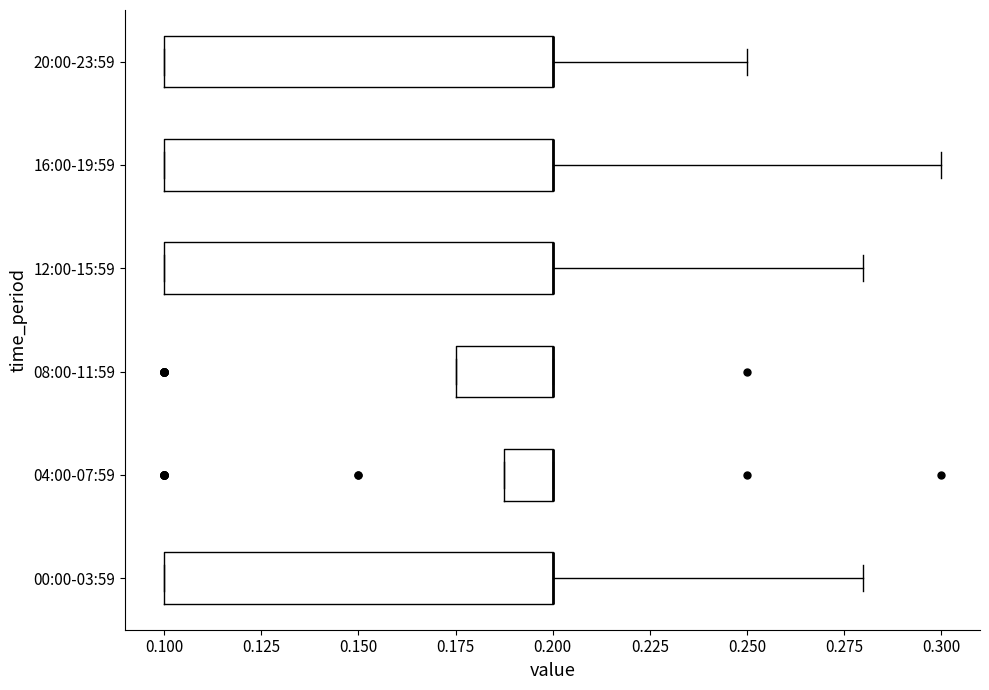

Reading bottom to top, read every box against the x-axis: the position of its median line, the range the box covers, and the ends of its whiskers. The values are not printed on the chart, so give them approximately, as read against the axis.

00:00-03:59: median 0.200 (drawn on the box's right edge), box 0.100 to 0.200, whiskers 0.100 to 0.280
04:00-07:59: median 0.200 (drawn on the box's right edge), box 0.190 to 0.200, whiskers 0.190 to 0.200
08:00-11:59: median 0.200 (drawn on the box's right edge), box 0.175 to 0.200, whiskers 0.175 to 0.200
12:00-15:59: median 0.200 (drawn on the box's right edge), box 0.100 to 0.200, whiskers 0.100 to 0.280
16:00-19:59: median 0.200 (drawn on the box's right edge), box 0.100 to 0.200, whiskers 0.100 to 0.300
20:00-23:59: median 0.200 (drawn on the box's right edge), box 0.100 to 0.200, whiskers 0.100 to 0.250